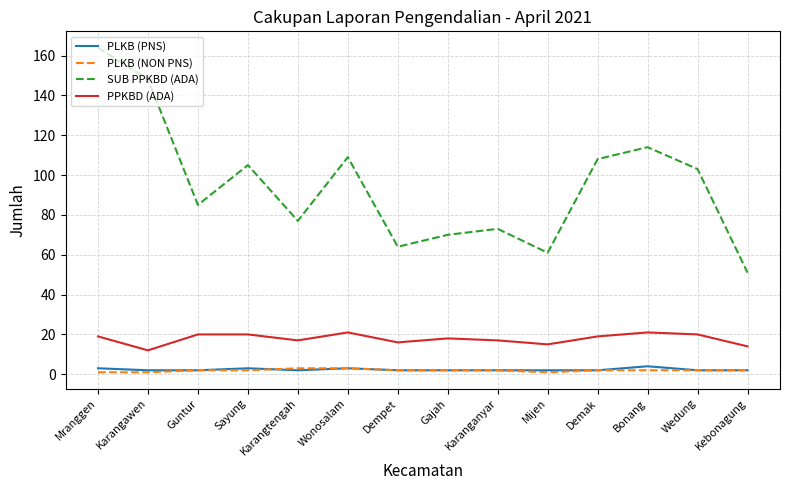

What is the greatest value displayed?

164